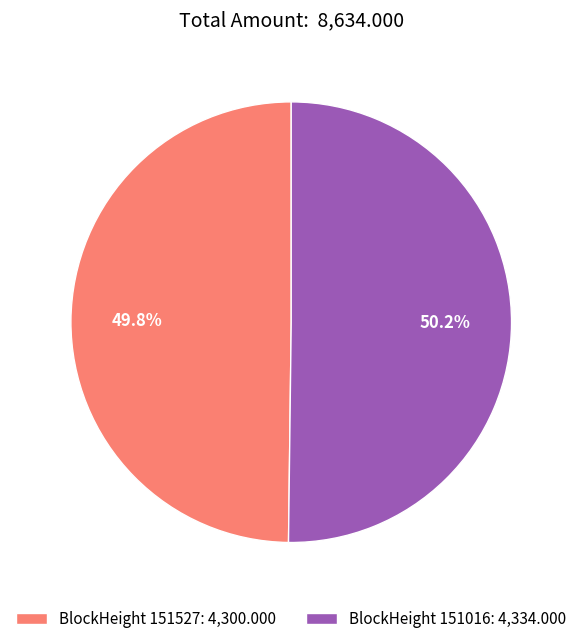

What portion of the pie excludes BlockHeight 151527: 4,300.000?

50.2%